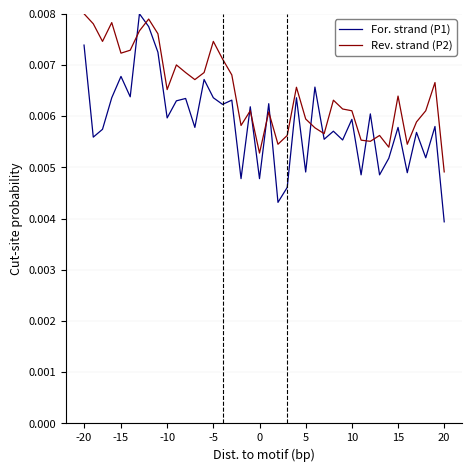

Which series has the largest total across all categories?

Rev. strand (P2)